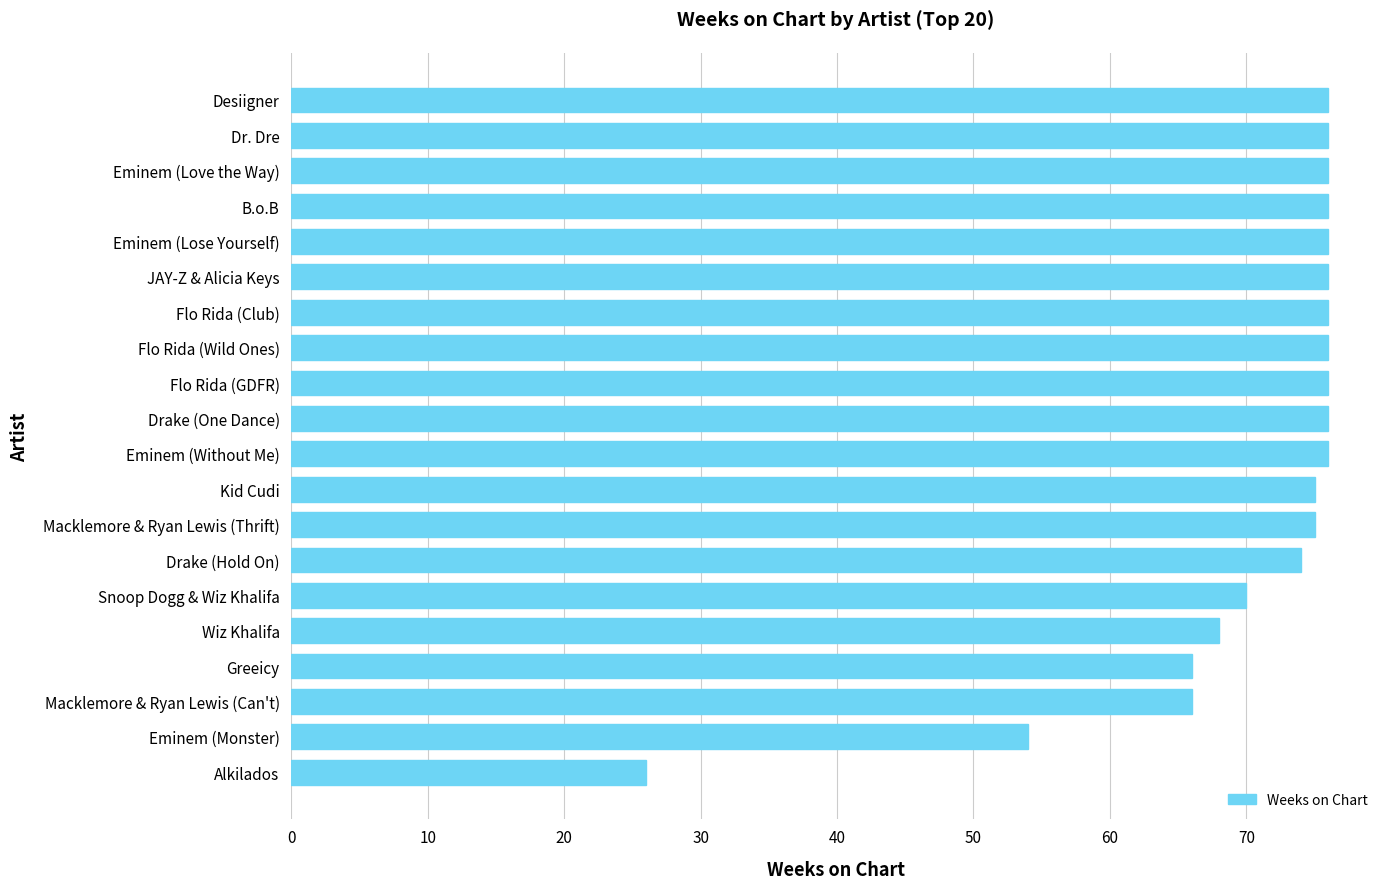

What is the sum of the values at Desiigner and Flo Rida (GDFR)?

152